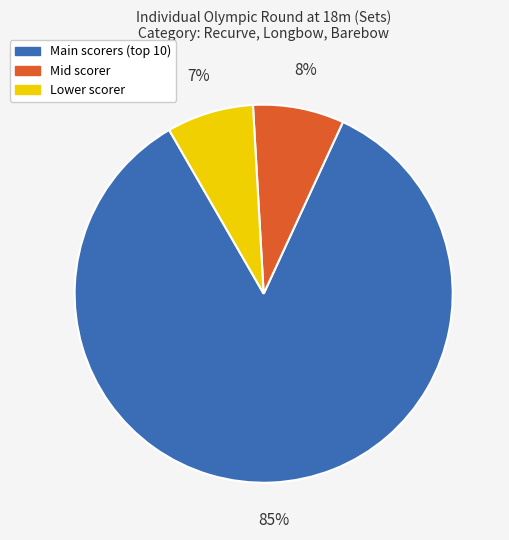

How many slices are in this pie chart?

3